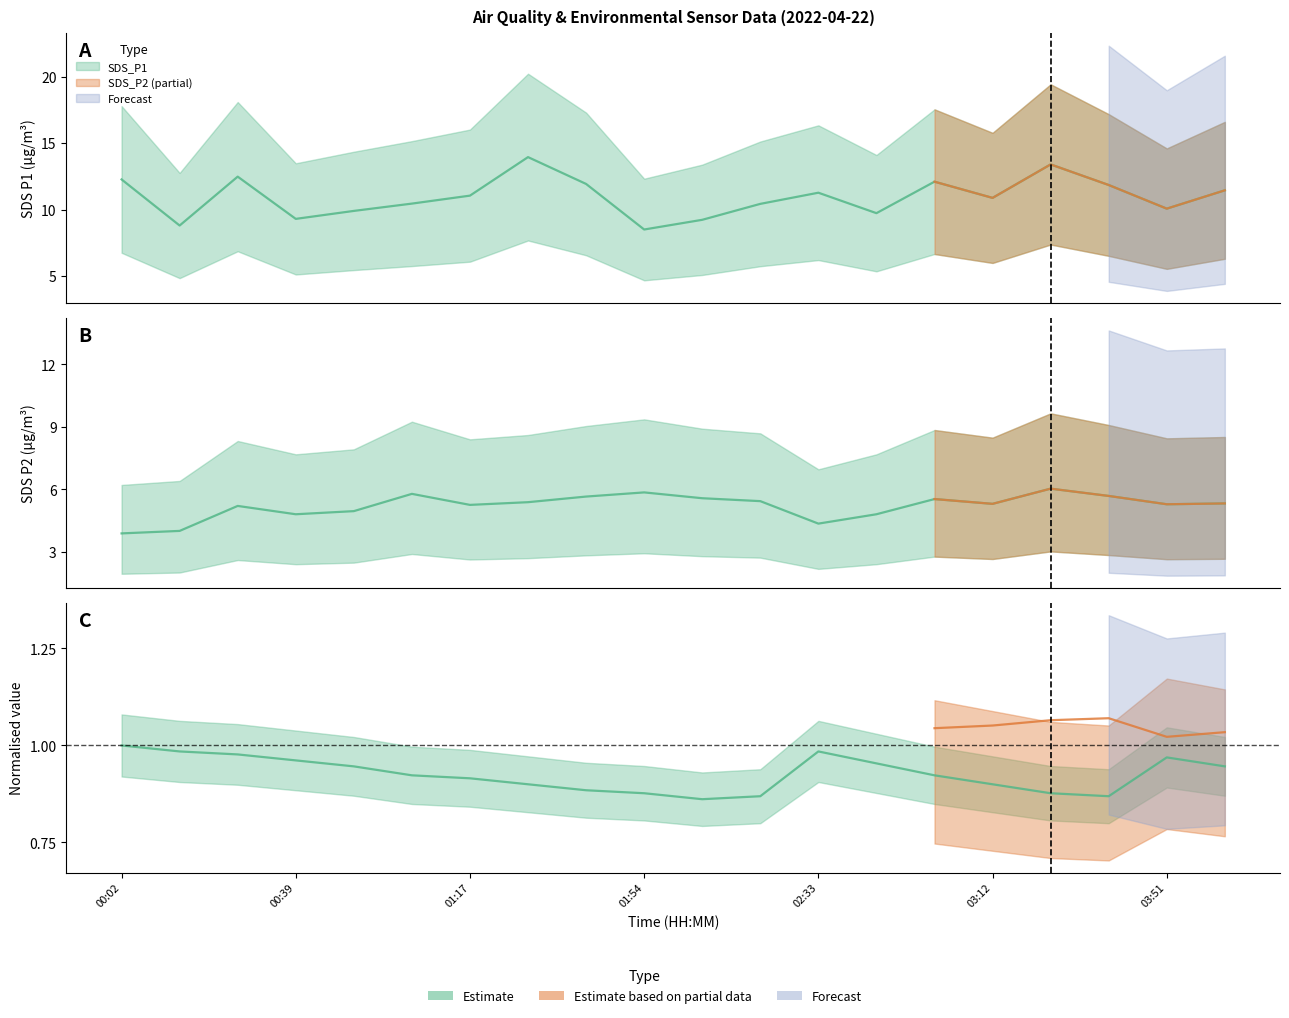

At which category does the chart reach its minimum across all series?

02:07